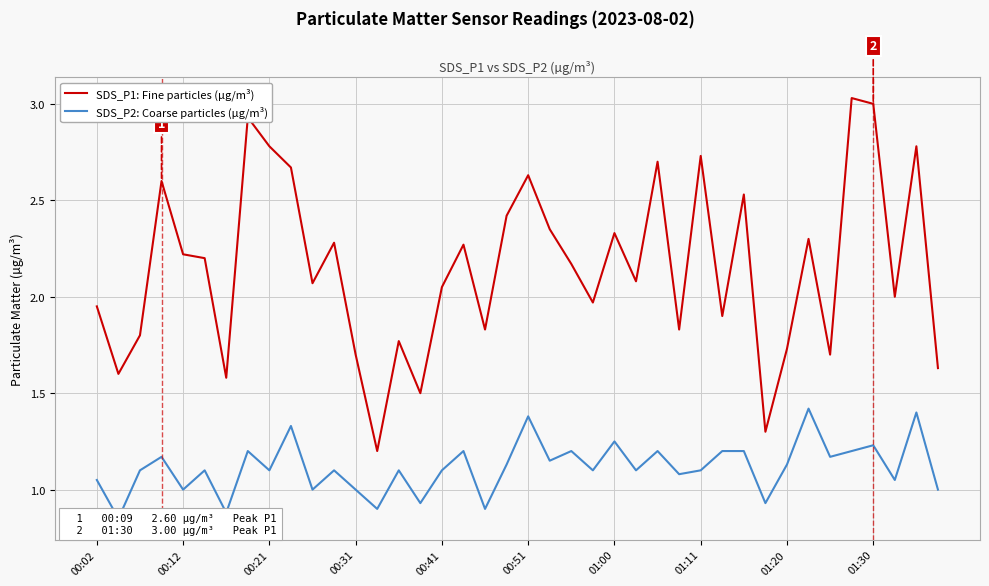

At 01:11, list the series in order from largest to smallest.

SDS_P1: Fine particles (µg/m³), SDS_P2: Coarse particles (µg/m³)